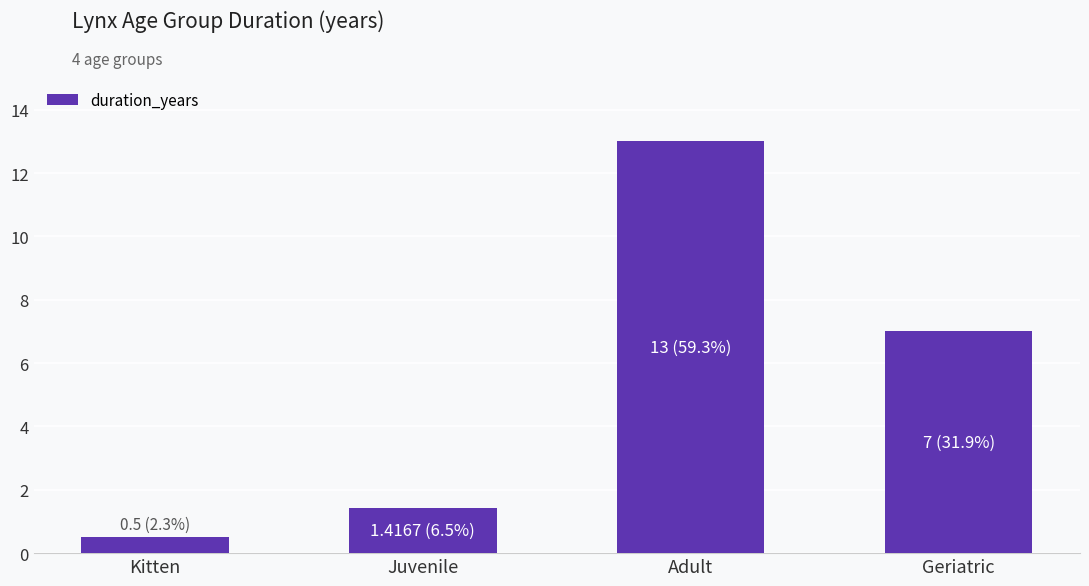

Reading left to right, extract all data points from this chart.

Kitten=0.5	Juvenile=1.4	Adult=13.0	Geriatric=7.0